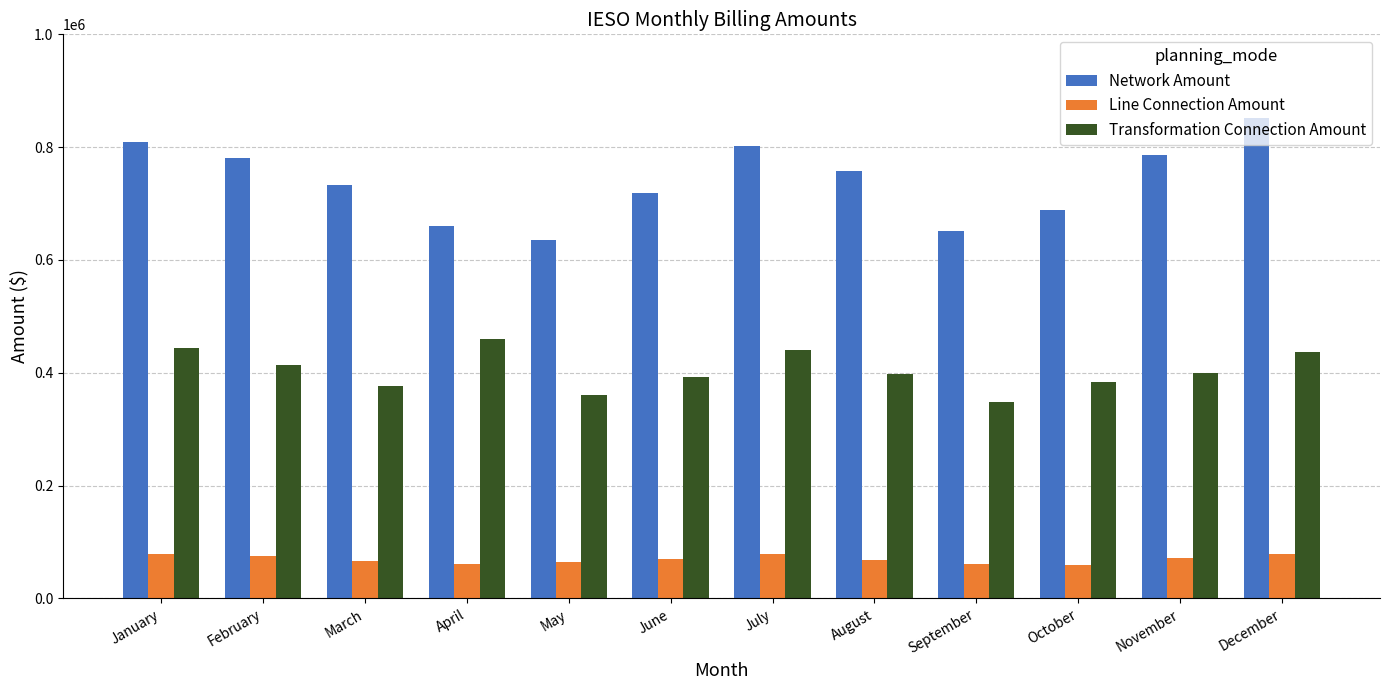

Is the value of Line Connection Amount at April greater than the value of Transformation Connection Amount at April?

No